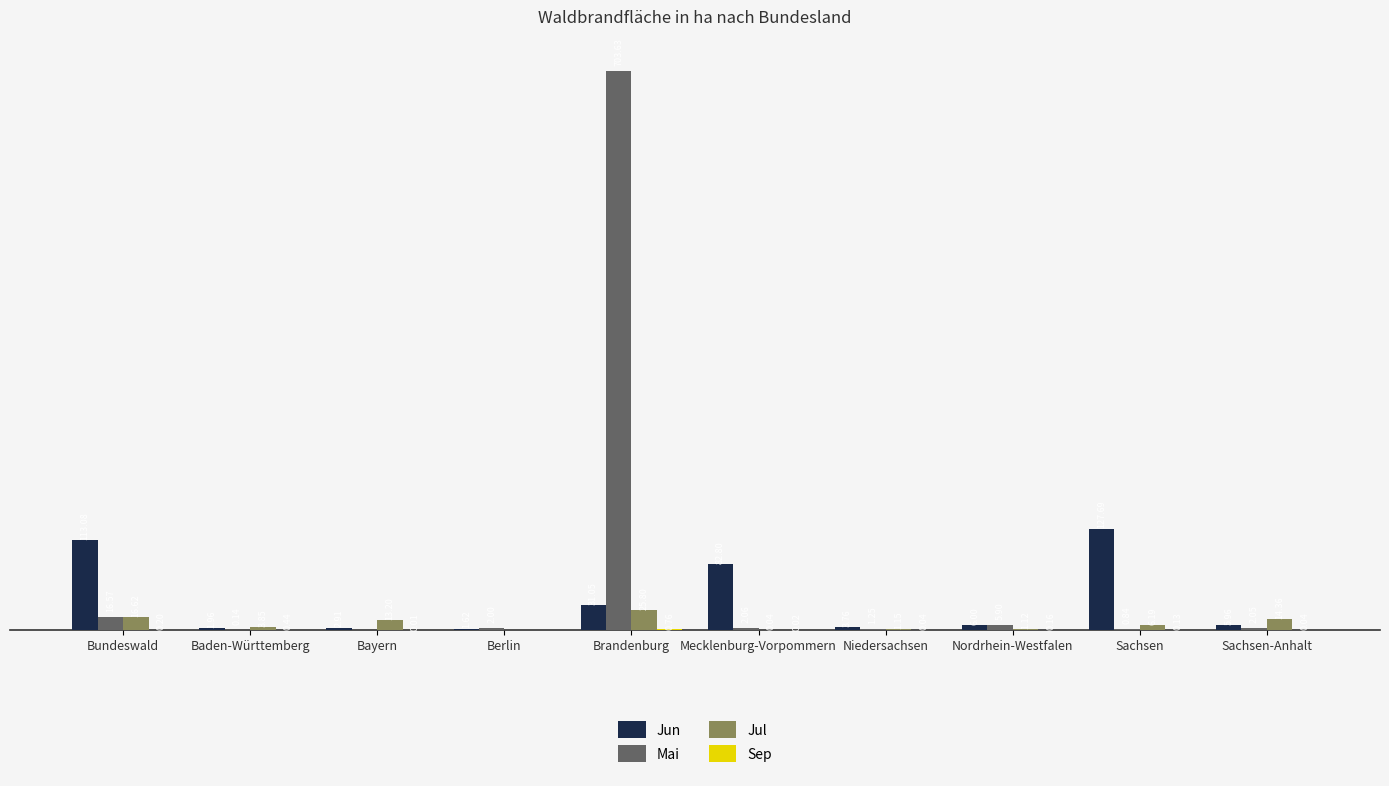

At which label does Jun first exceed 6?

Bundeswald